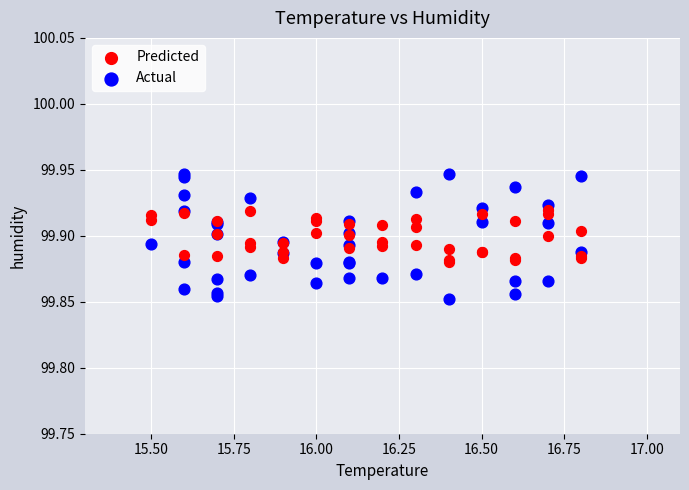

Which series contains the lowest Y value?

Actual